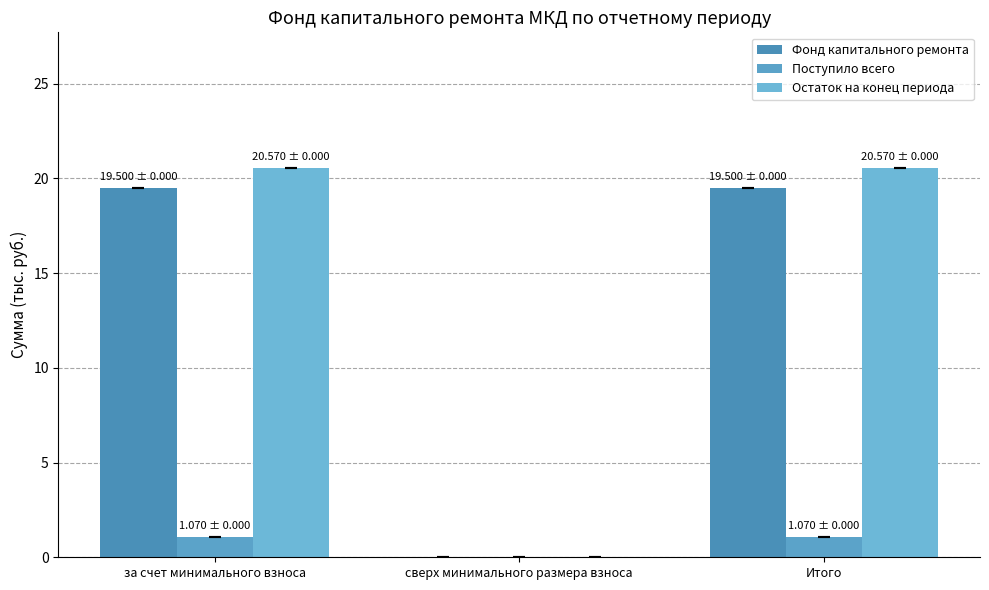

Reading left to right, what are all the values shown in this chart?

Фонд капитального ремонта: за счет минимального взноса=19.5	сверх минимального размера взноса=0.0	Итого=19.5
Поступило всего: за счет минимального взноса=1.1	сверх минимального размера взноса=0.0	Итого=1.1
Остаток на конец периода: за счет минимального взноса=20.6	сверх минимального размера взноса=0.0	Итого=20.6